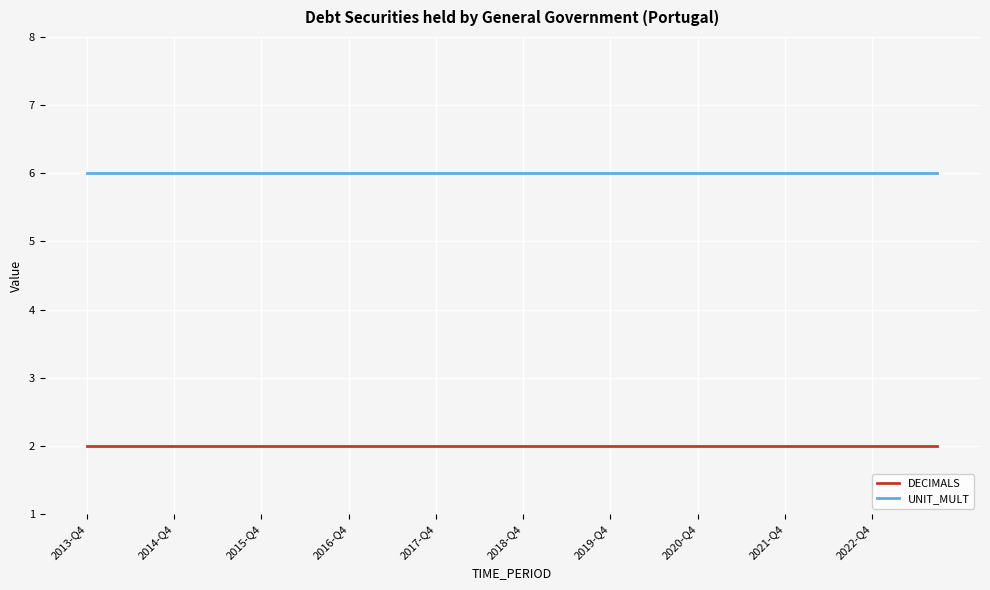

True or false: UNIT_MULT and DECIMALS intersect in this chart.

False